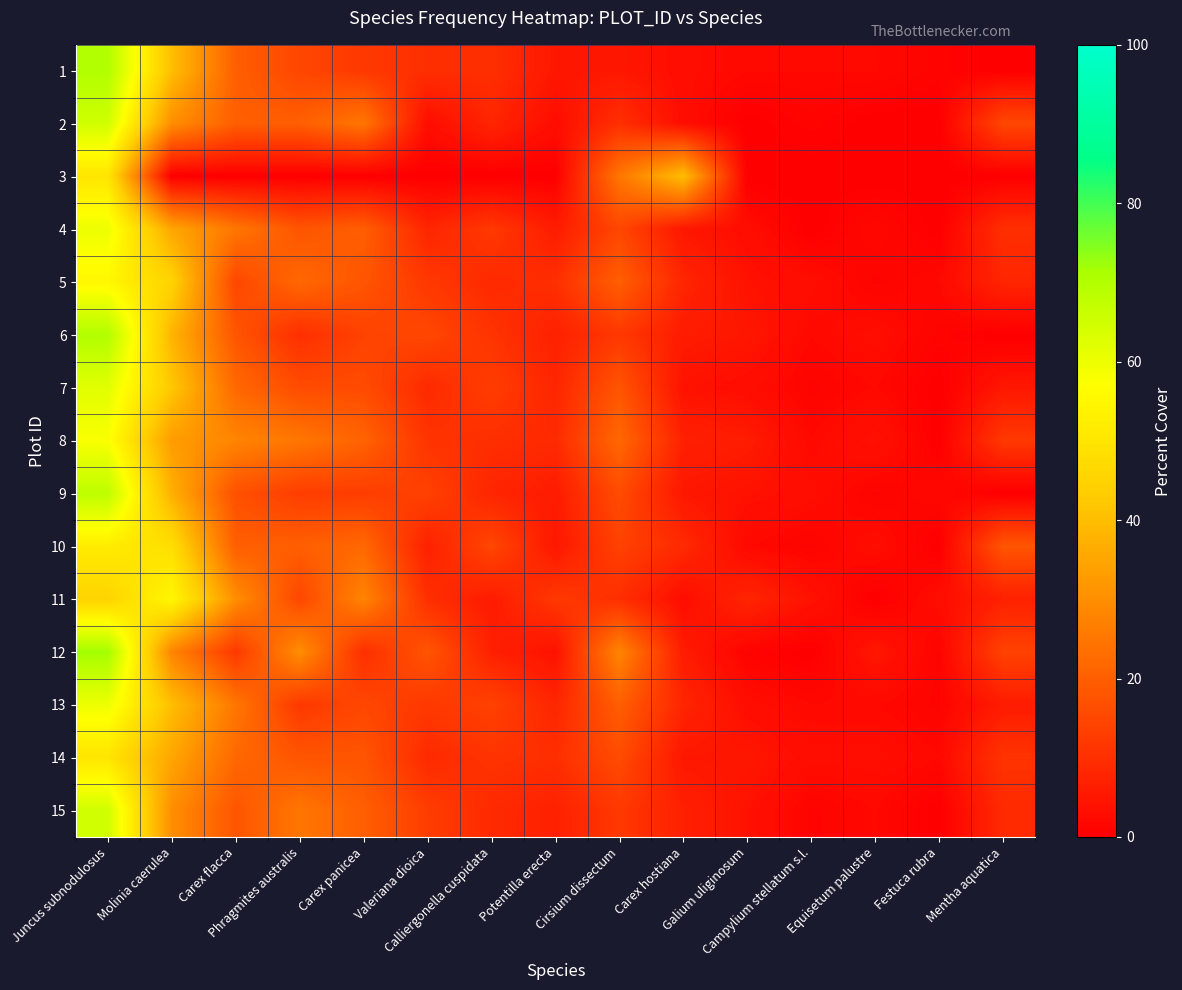

At which category is the sum across all series the highest?

Juncus subnodulosus